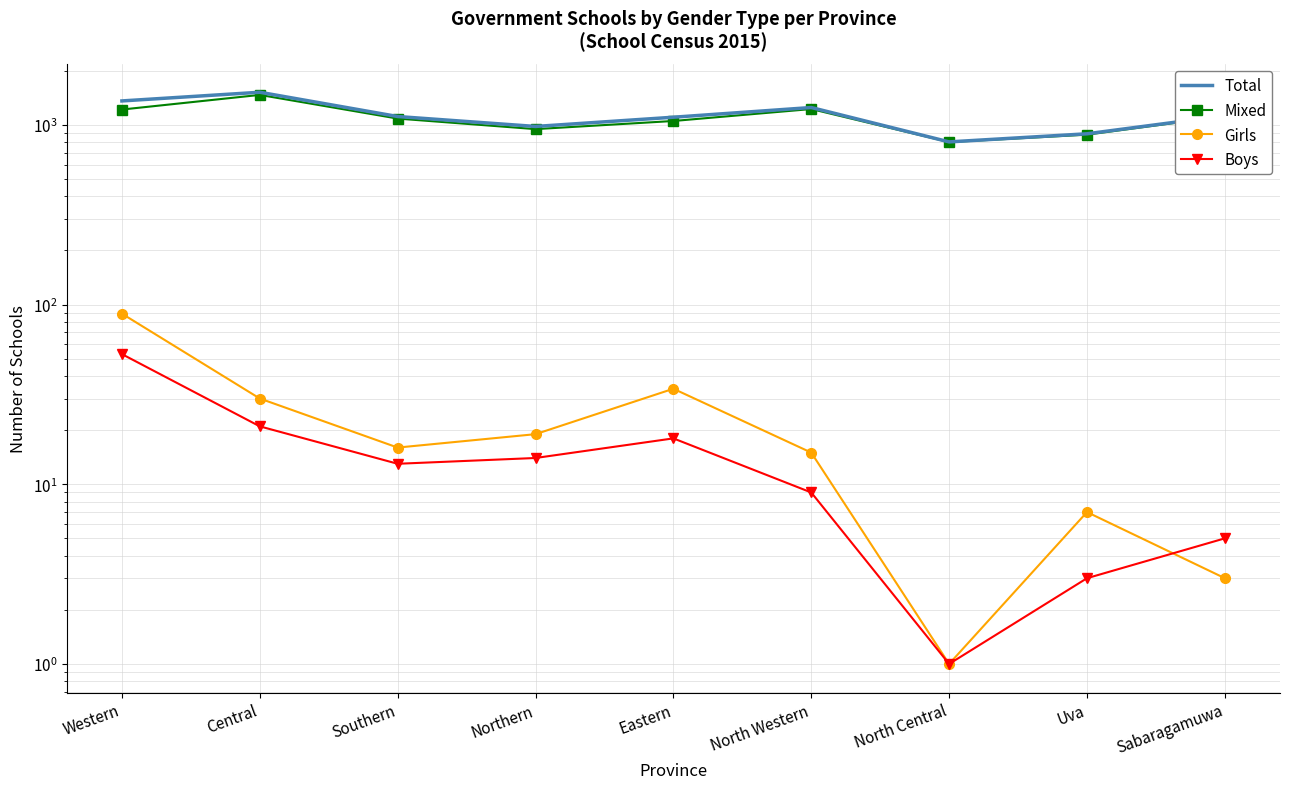

Which series has the largest range (max minus min)?

Total